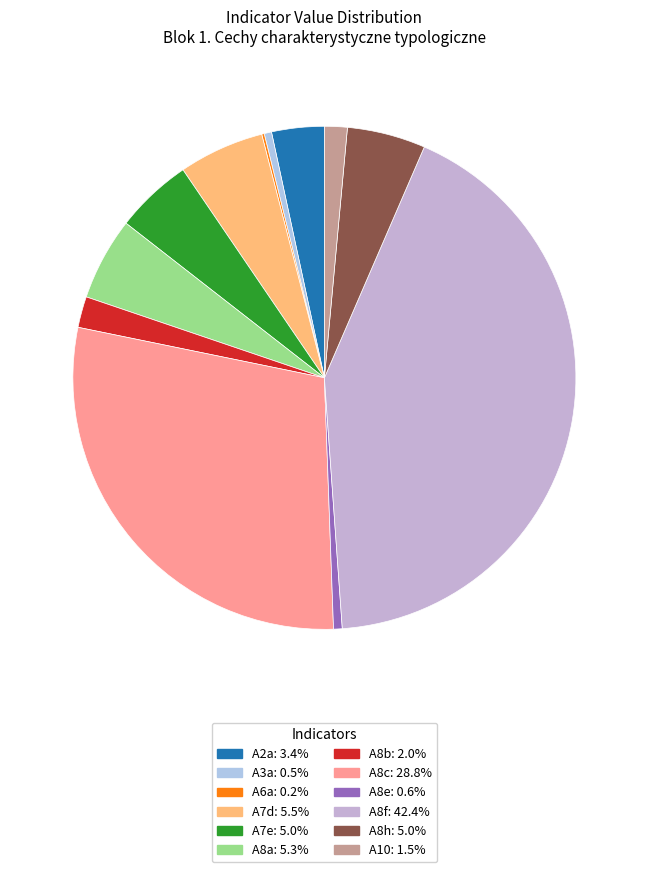

Does A6a represent more than half of the total?

No